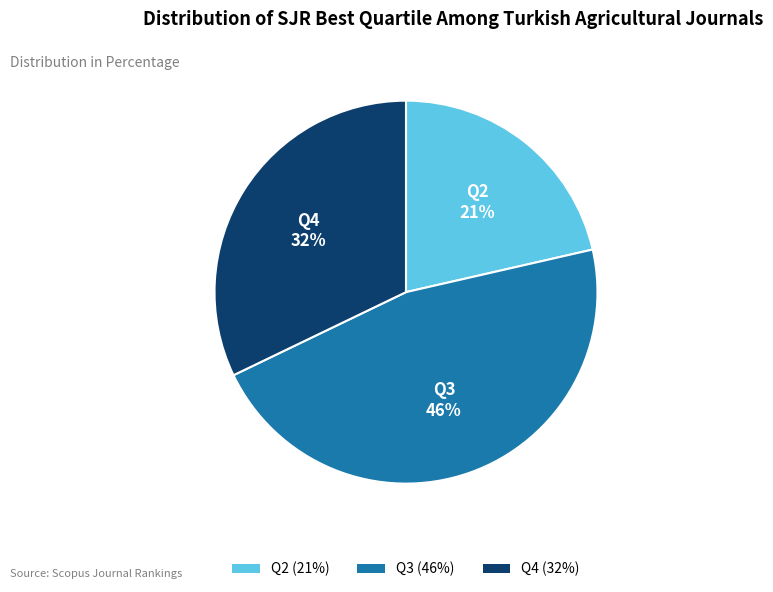

To the nearest percent, what percentage of the pie is Q2?

21%